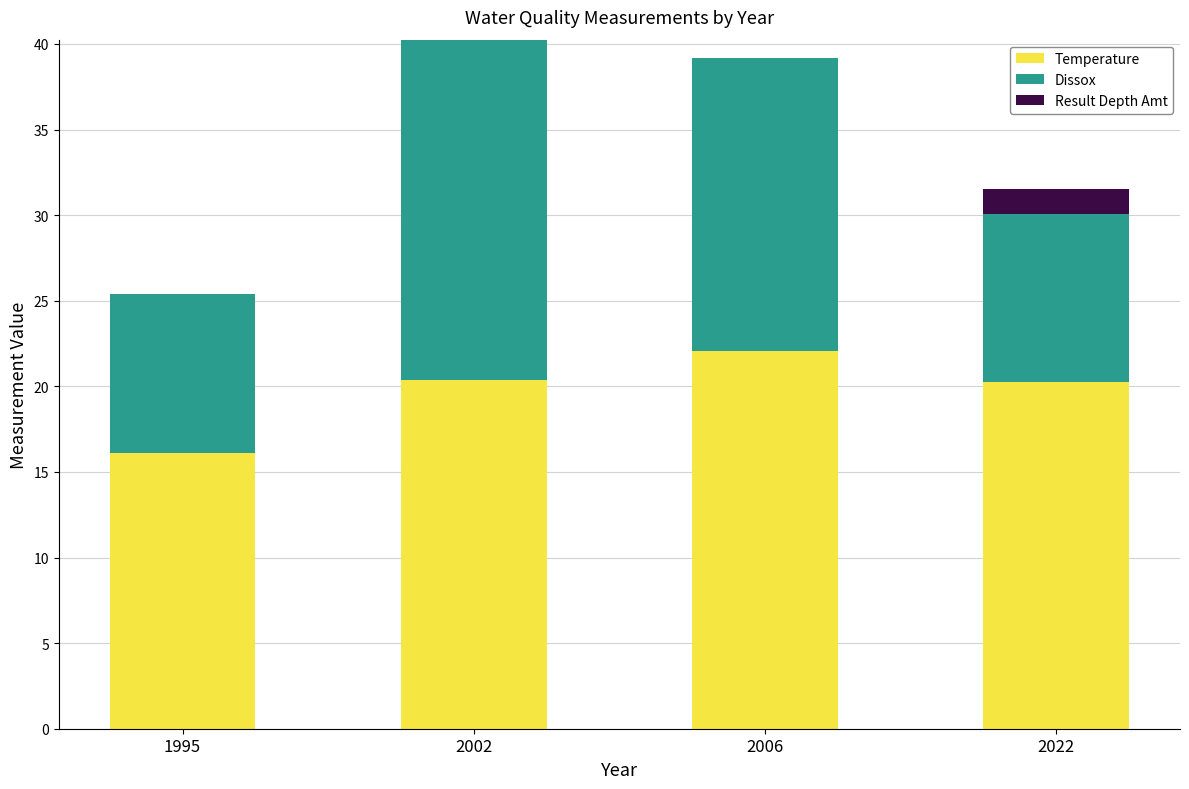

What is the highest value of the Temperature series?

22.1